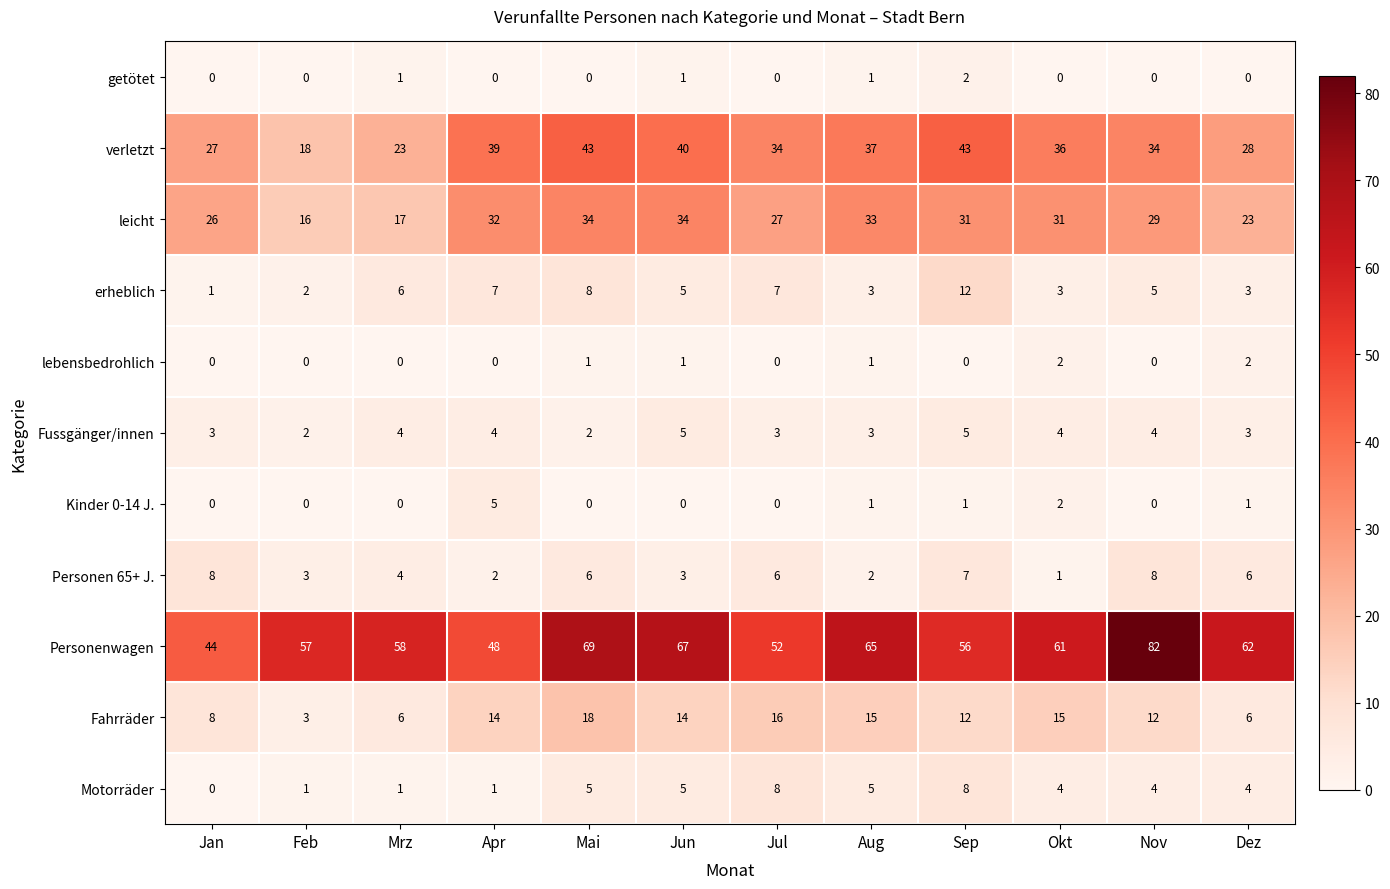

What is the difference between the maximum and minimum values in the Personen 65+ J. series?

7